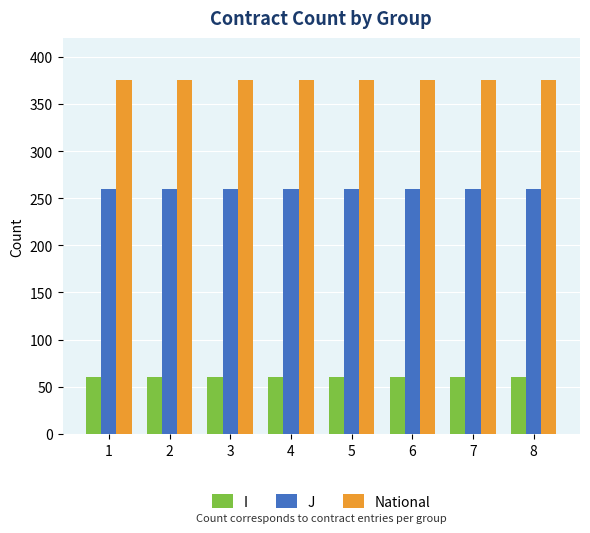

Is it true that I equals 18 at 3?

False